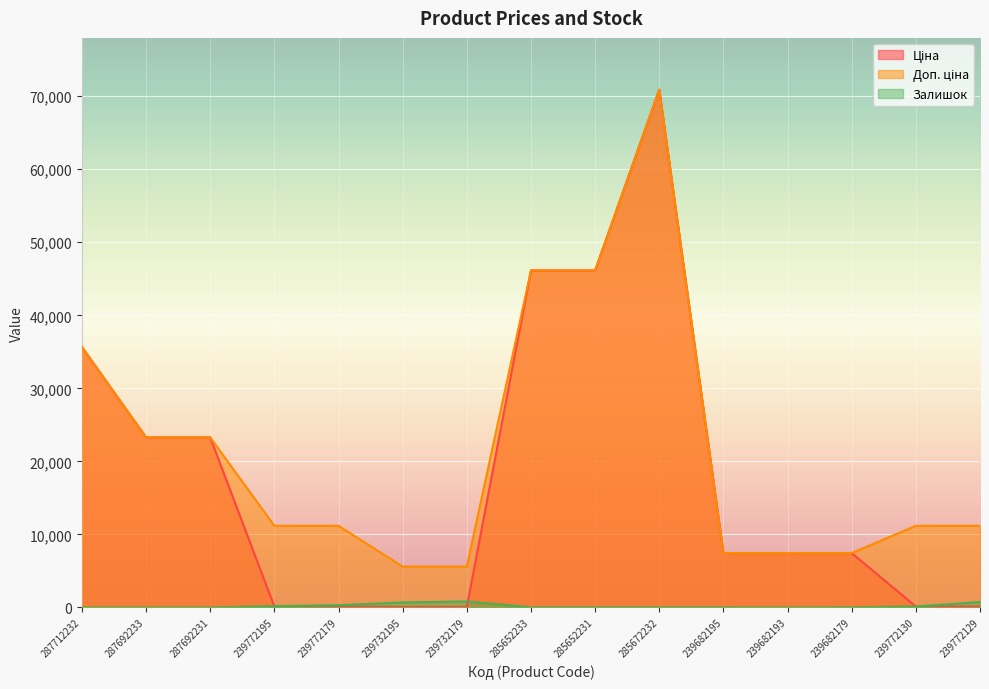

Reading left to right, what are all the values shown in this chart?

Ціна: 35659.4	23278.2	23278.2	111.7	111.7	55.9	55.9	46143.9	46143.9	70906.0	7436.2	7436.2	7436.2	111.7	111.7
Доп. ціна: 35659.4	23278.2	23278.2	11169.0	11169.0	5585.0	5585.0	46143.9	46143.9	70906.0	7436.2	7436.2	7436.2	11169.0	11169.0
Залишок: 0.0	0.0	0.0	160.0	300.0	670.0	811.0	16.0	24.0	16.0	16.0	0.0	20.0	118.0	730.0